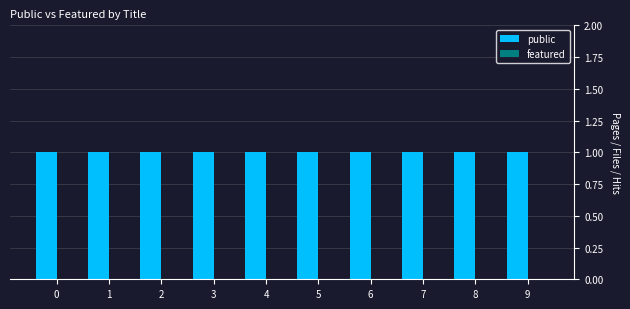

Which has a higher value, 1 or 5?

1